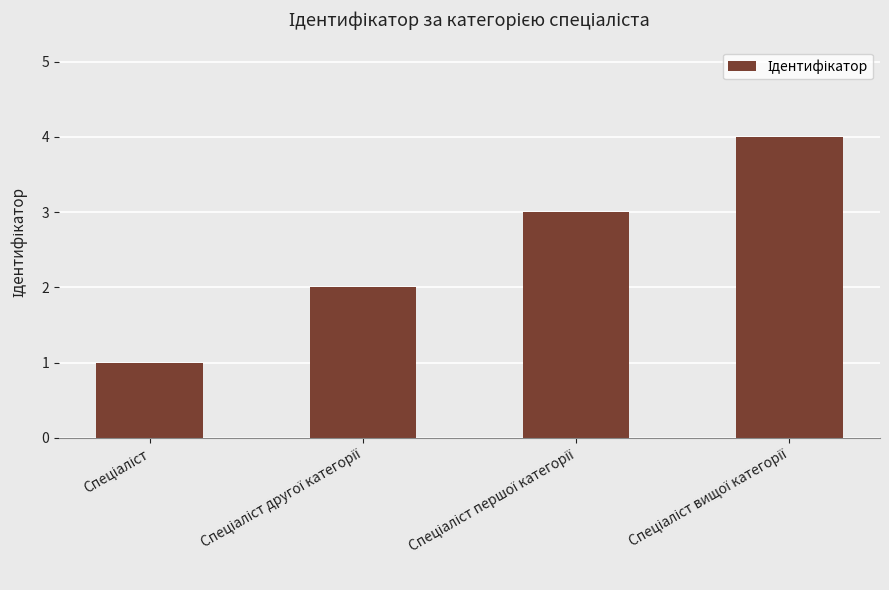

What is the sum of all values?

10